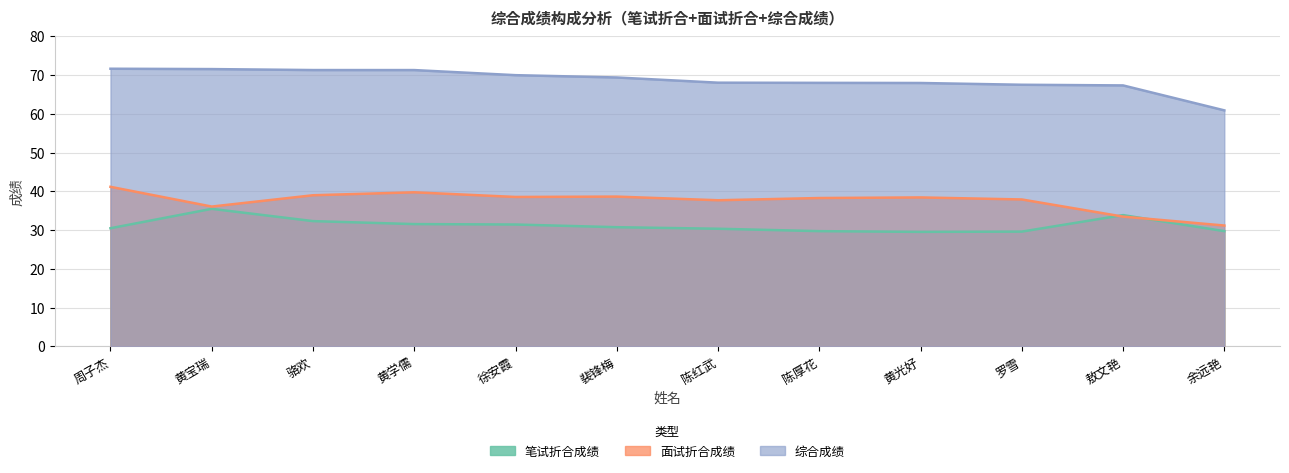

What is the label of the 12th point from the right?

周子杰